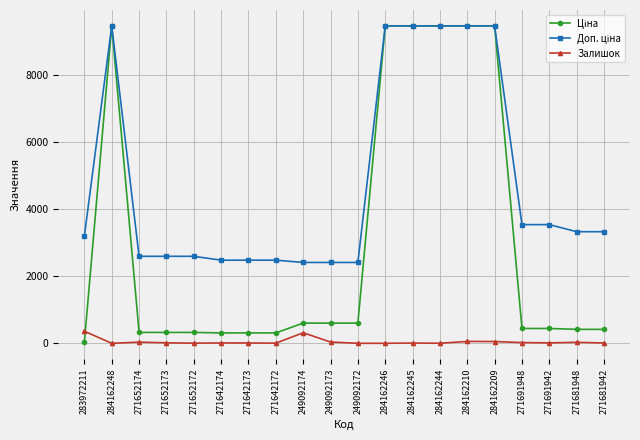

The Залишок series shows 35.0 at 271652174. True or false?

True